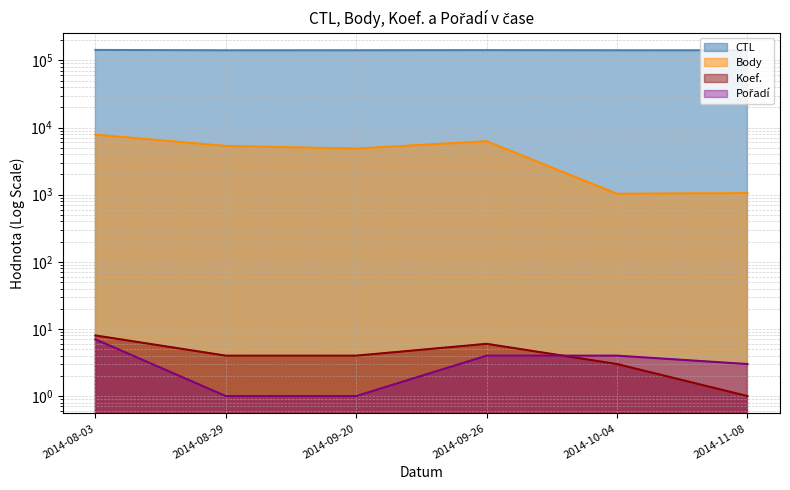

True or false: Pořadí has a value of 1 at 2014-09-20.

False